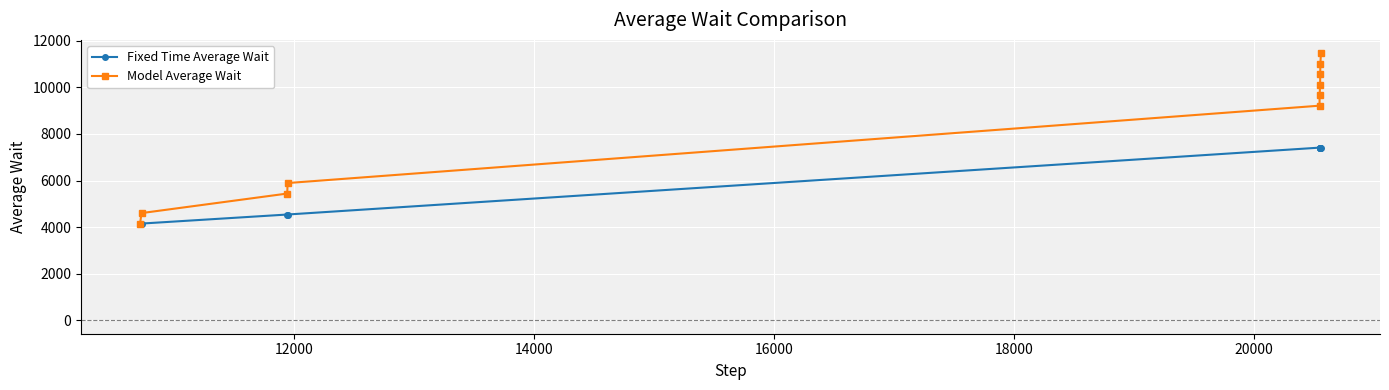

List the series in order of their overall mean, lowest first.

Fixed Time Average Wait, Model Average Wait